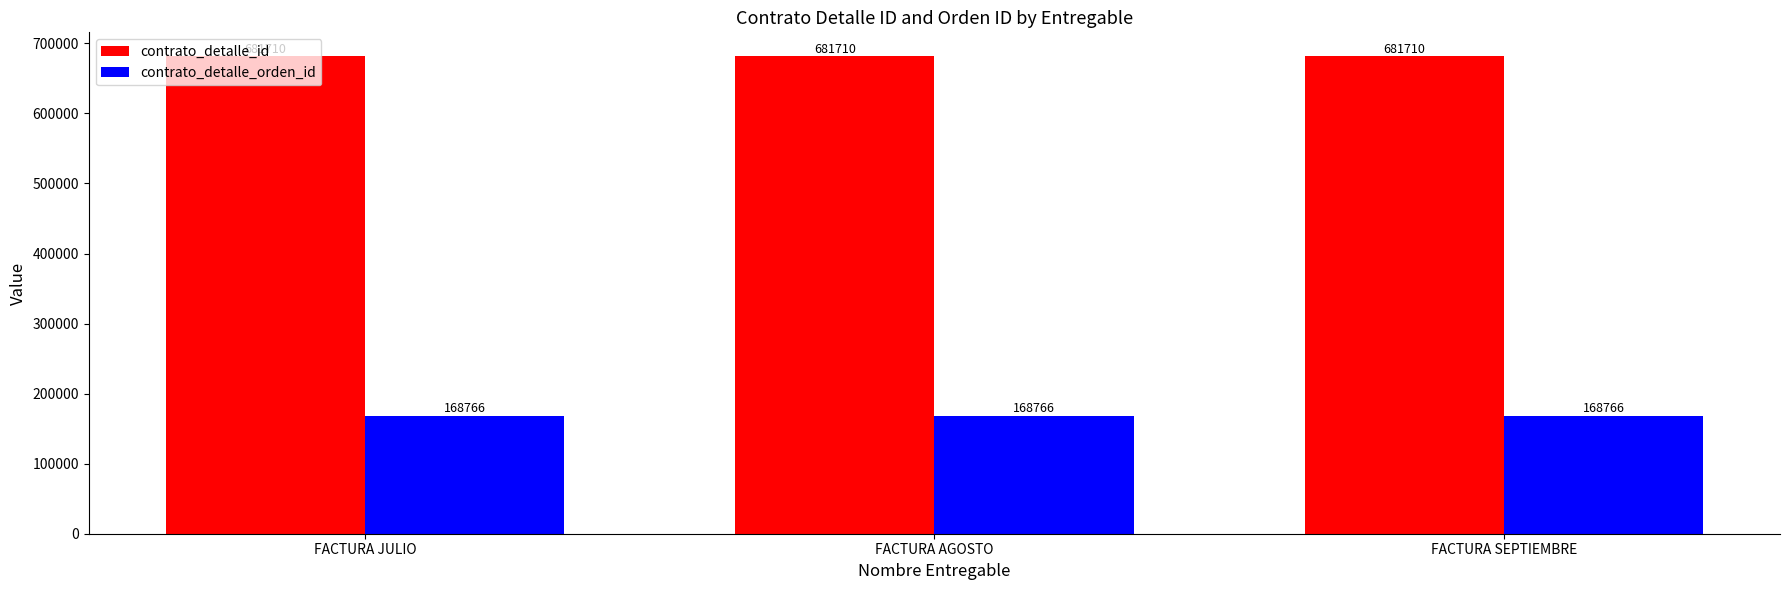

What is the smallest value displayed?

168766